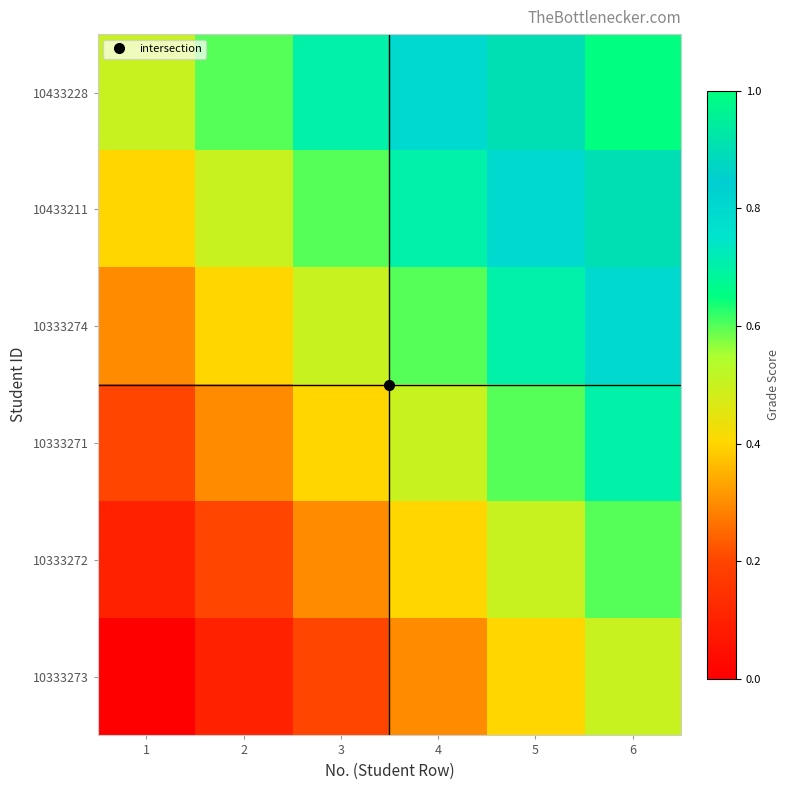

What is the maximum value shown in the chart?

1.0